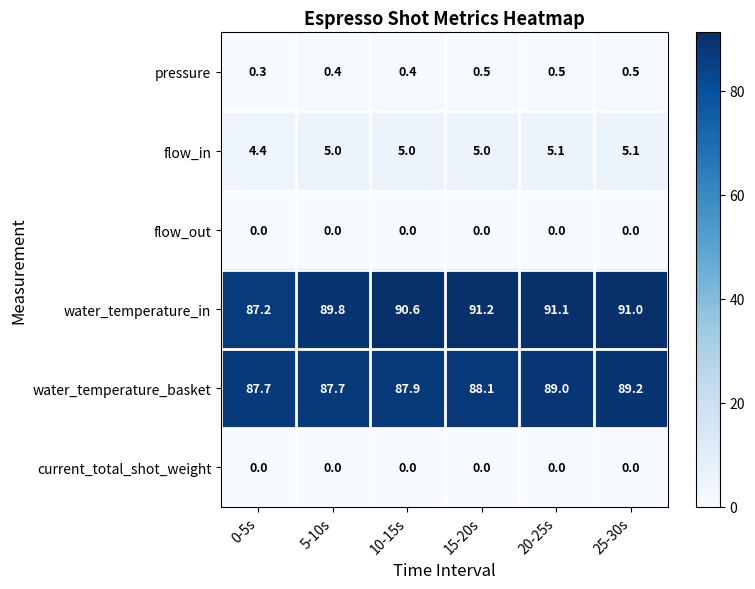

Count the number of categories in the chart.

6